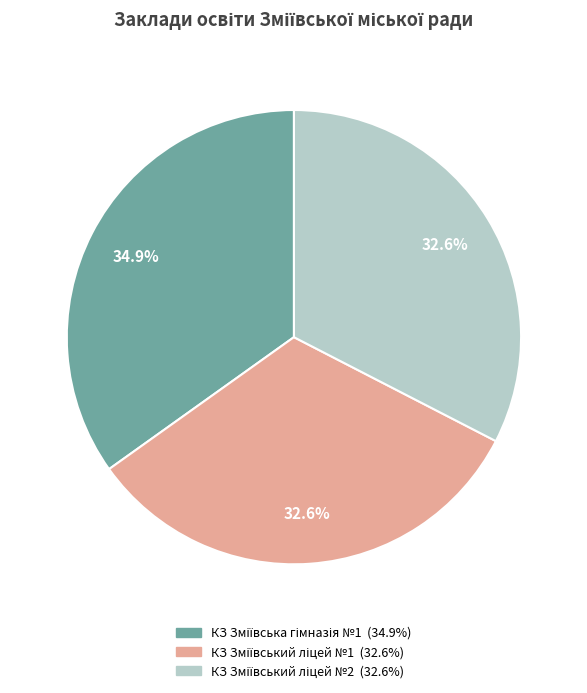

Is there any slice that represents more than half of the pie?

No